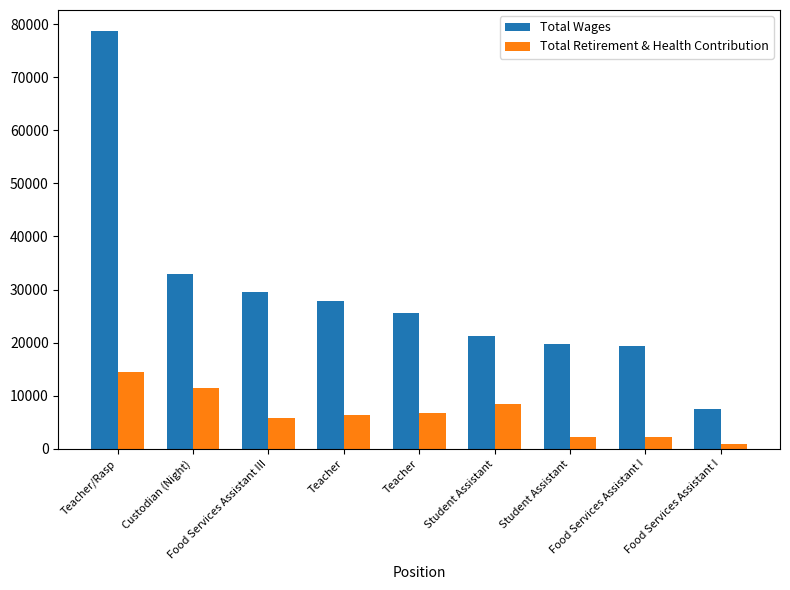

Count the number of categories in the chart.

9